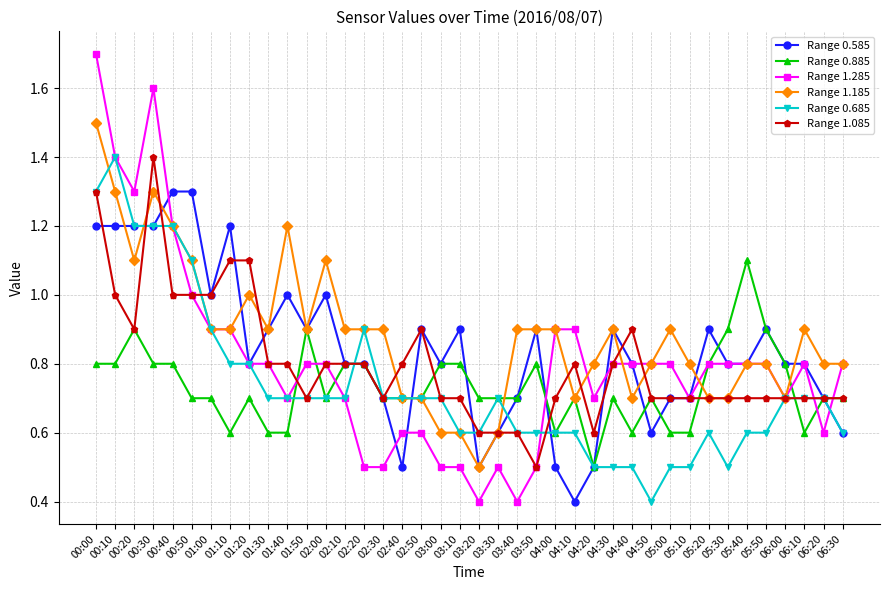

At which category is the sum across all series the highest?

00:00